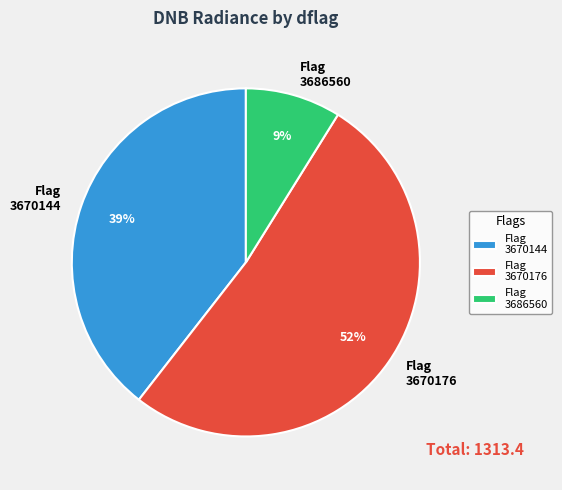

How many slices are in this pie chart?

3